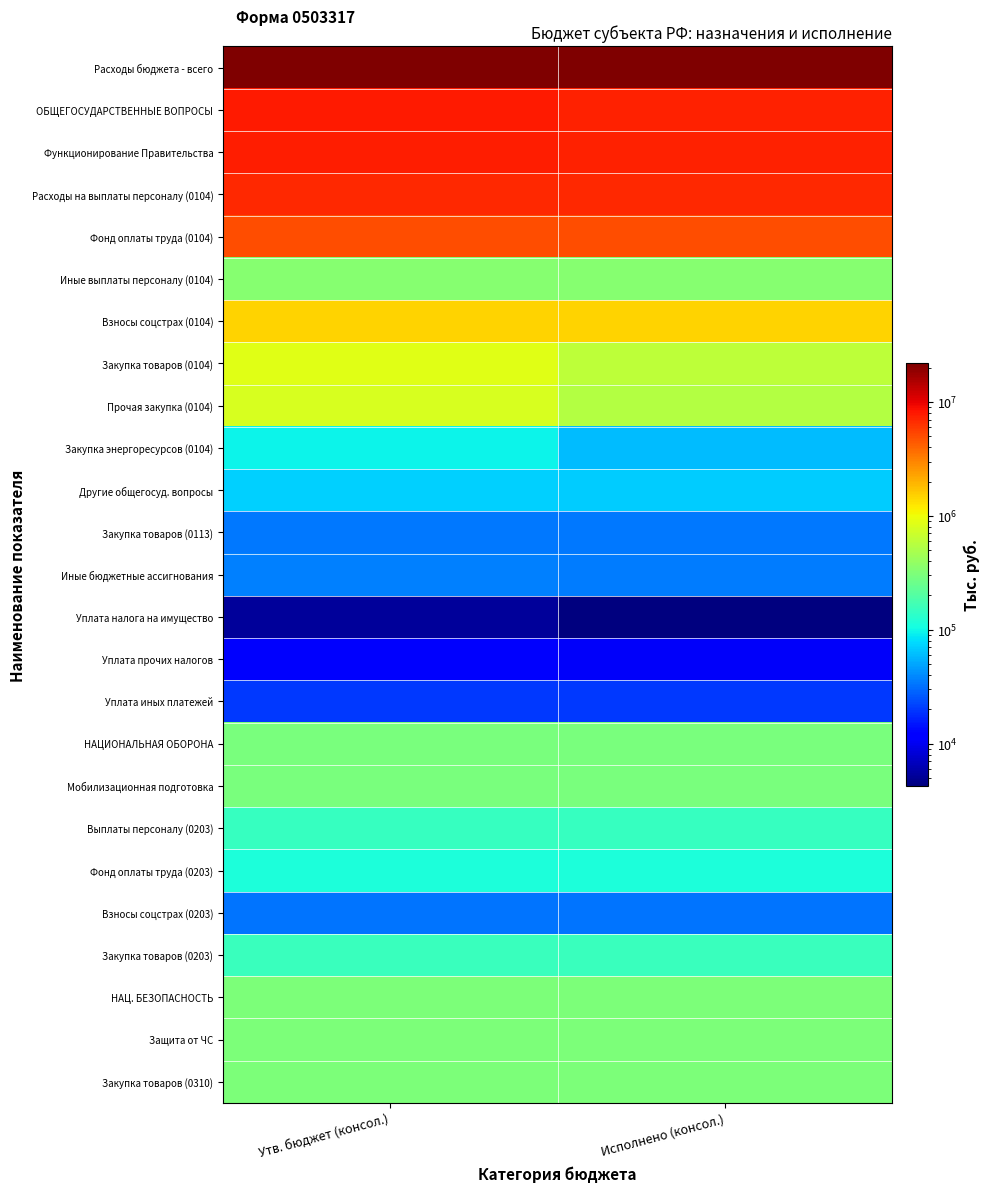

What is the spread (max minus min) of values at Утв. бюджет (консол.)?

21822300.0